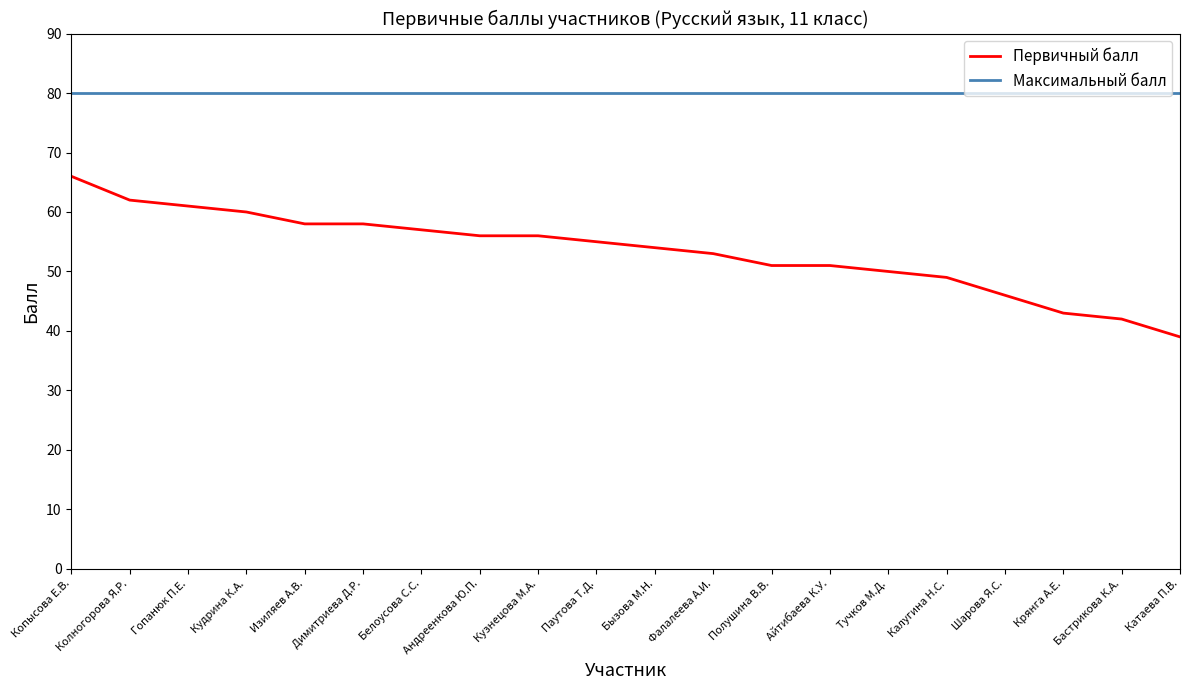

What is the spread (max minus min) of values at Калугина Н.С.?

31